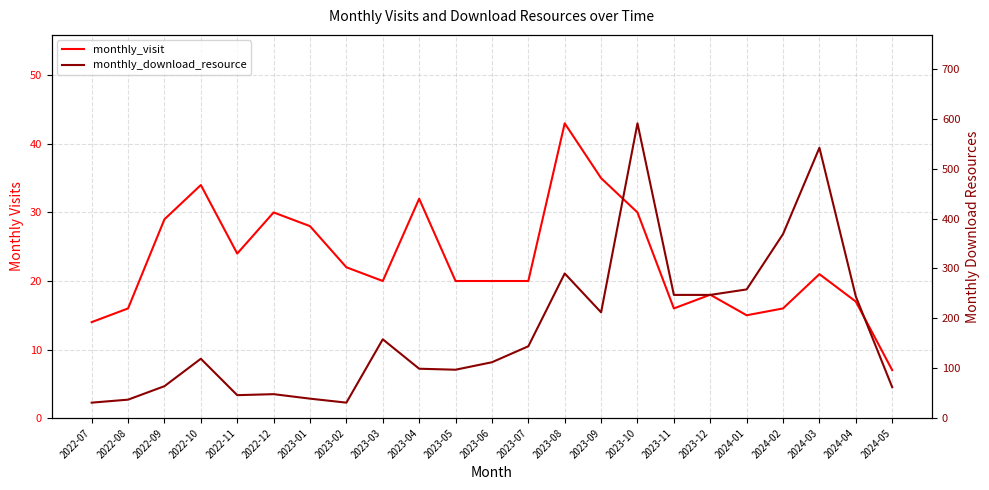

How many distinct data groups are displayed?

2